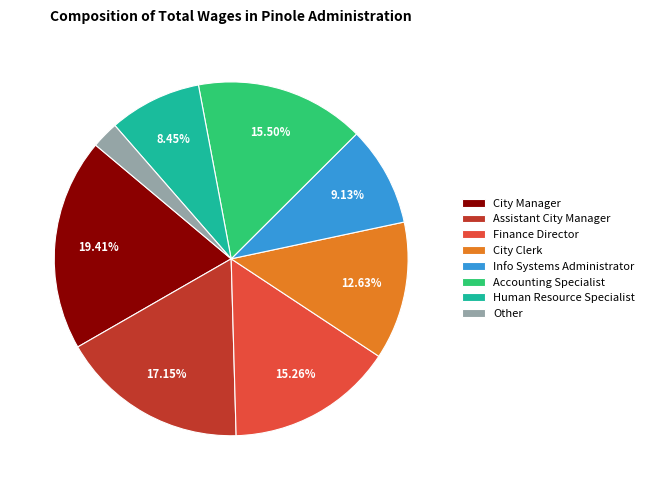

Is there a majority slice in this chart?

No